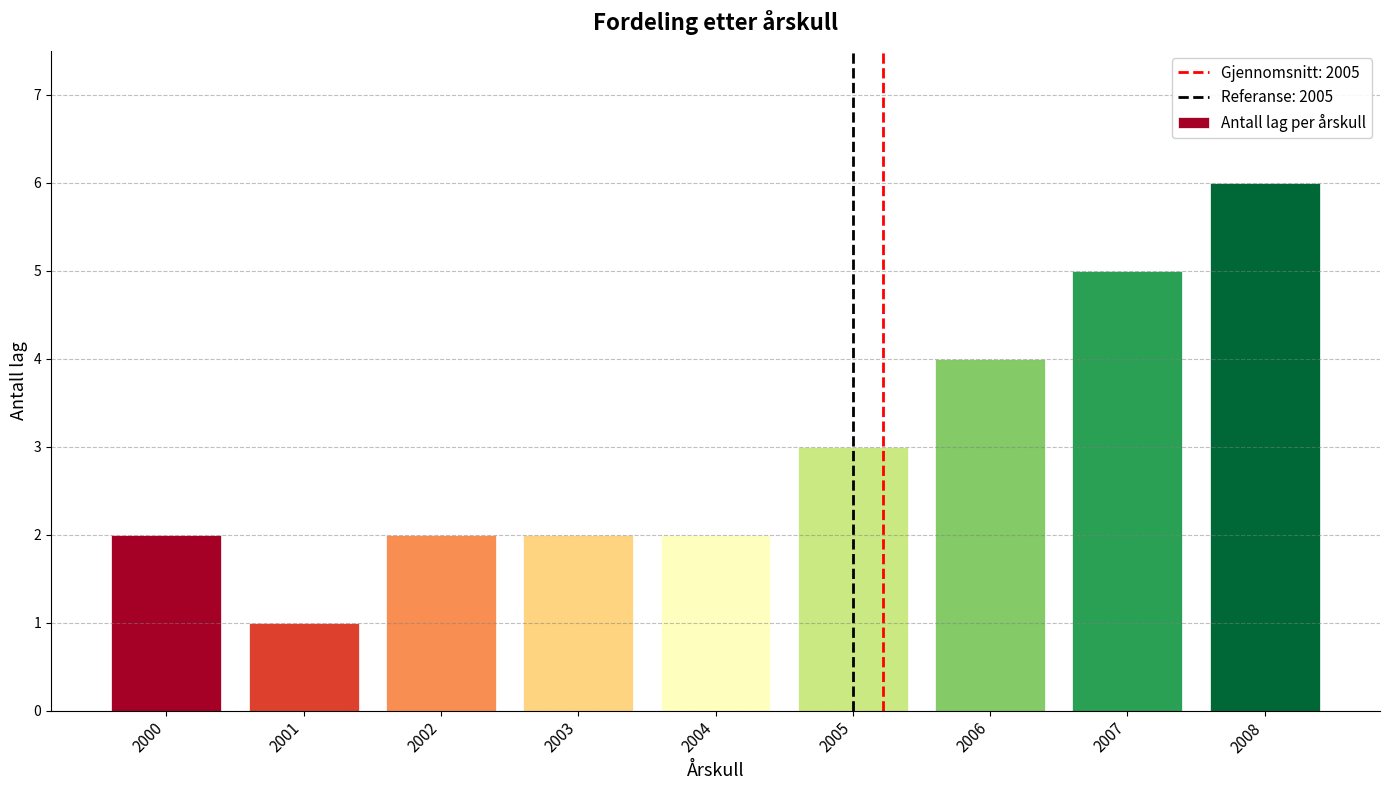

Reading left to right, what are all the values shown in this chart?

2000=2	2001=1	2002=2	2003=2	2004=2	2005=3	2006=4	2007=5	2008=6